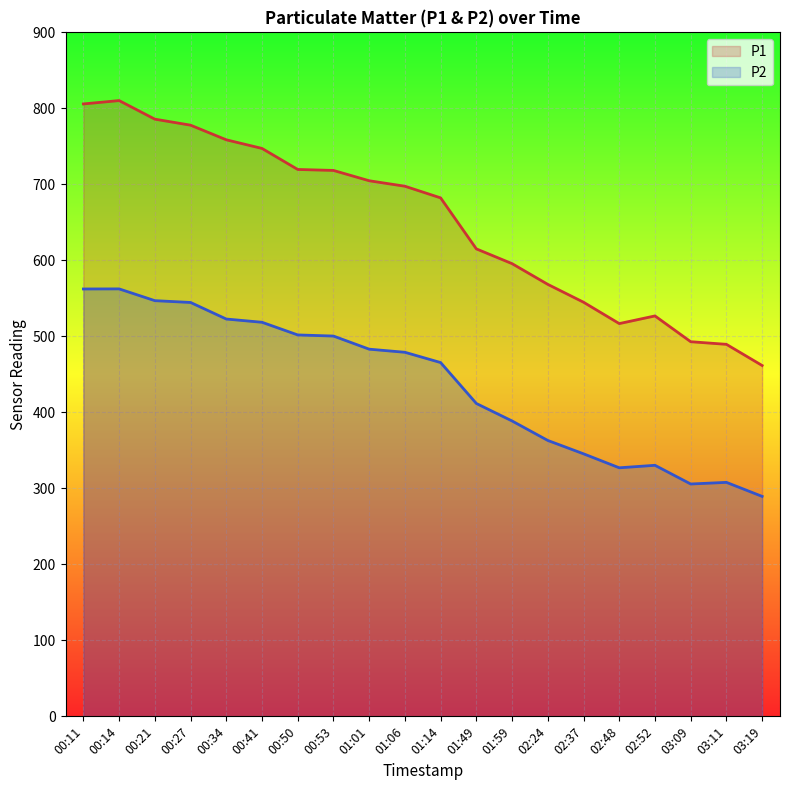

What is the difference between the maximum and second lowest values in the P2 series?

256.7